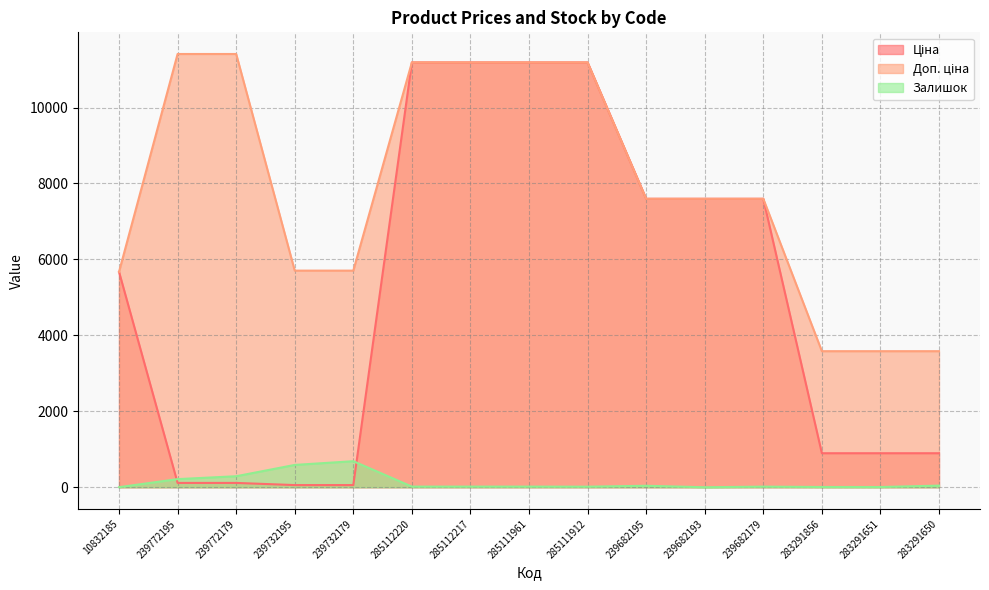

Reading right to left, extract all data points from this chart.

Ціна: 283291650=895.9	283291651=895.9	283291856=895.9	239682179=7596.5	239682193=7596.5	239682195=7596.5	285111912=11188.2	285111961=11188.2	285112217=11188.2	285112220=11188.2	239732179=57.0	239732195=57.0	239772179=114.1	239772195=114.1	10832185=5673.8
Доп. ціна: 283291650=3583.6	283291651=3583.6	283291856=3583.6	239682179=7596.5	239682193=7596.5	239682195=7596.5	285111912=11188.2	285111961=11188.2	285112217=11188.2	285112220=11188.2	239732179=5705.0	239732195=5705.0	239772179=11410.0	239772195=11410.0	10832185=5673.8
Залишок: 283291650=43.0	283291651=6.0	283291856=7.0	239682179=16.0	239682193=0.0	239682195=39.0	285111912=15.0	285111961=17.0	285112217=17.0	285112220=17.0	239732179=686.0	239732195=588.0	239772179=290.0	239772195=214.0	10832185=2.0